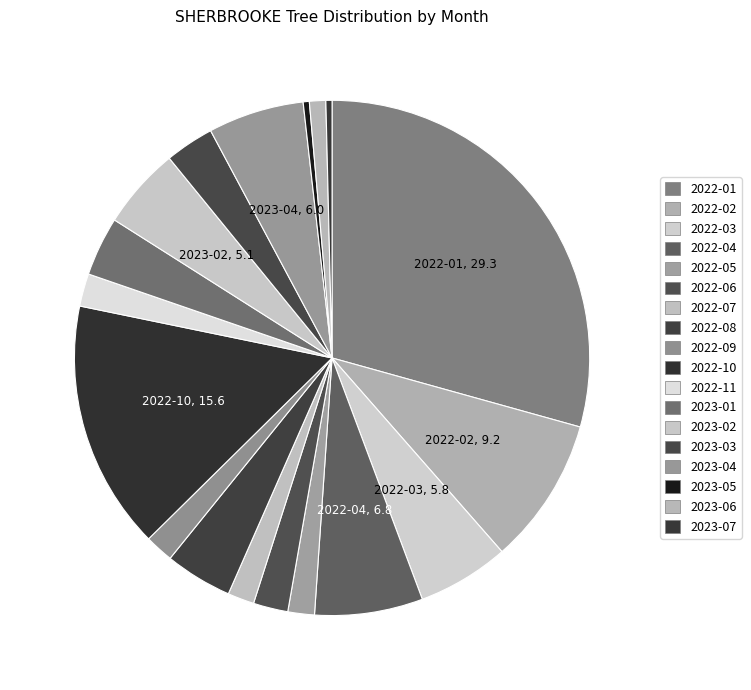

Count the number of slices in the pie.

18